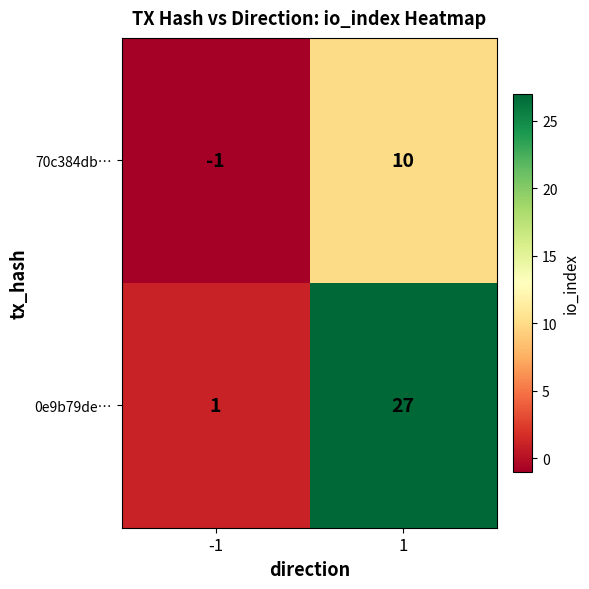

What is the maximum value shown in the chart?

27